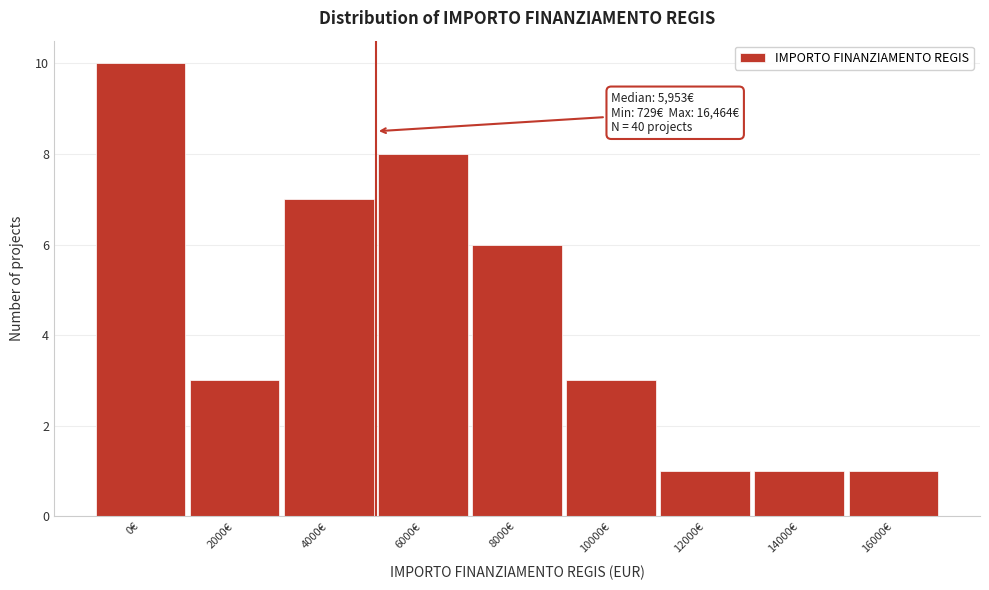

Reading left to right, list all the values displayed in this chart.

10	3	7	8	6	3	1	1	1